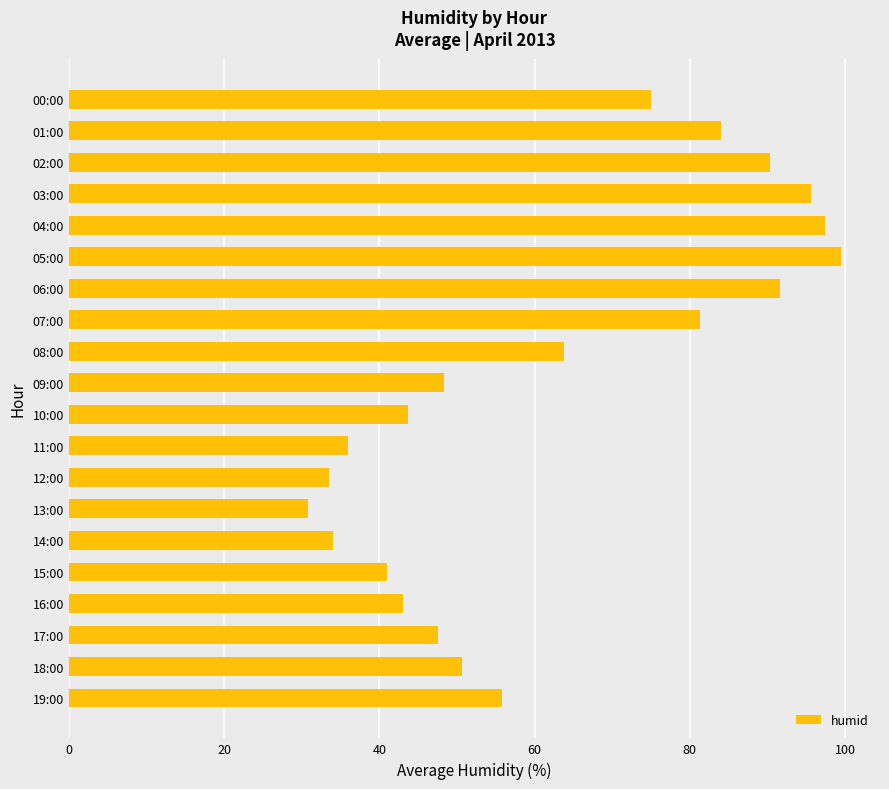

True or false: the data shows 63.8 at 08:00.

True